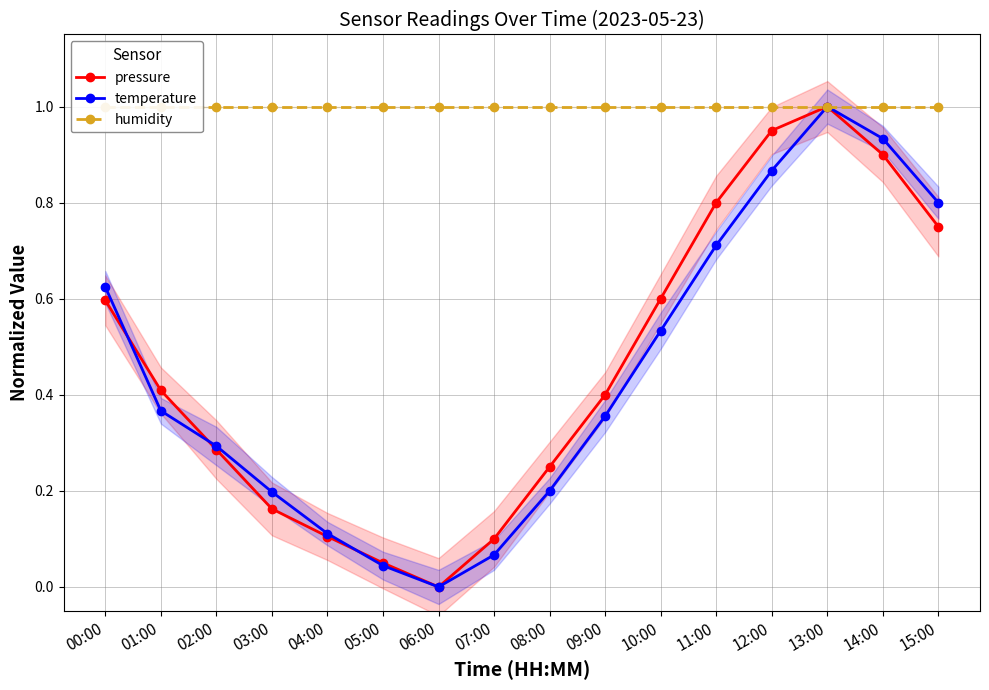

The value of humidity at 11:00 is 1.0. True or false?

True